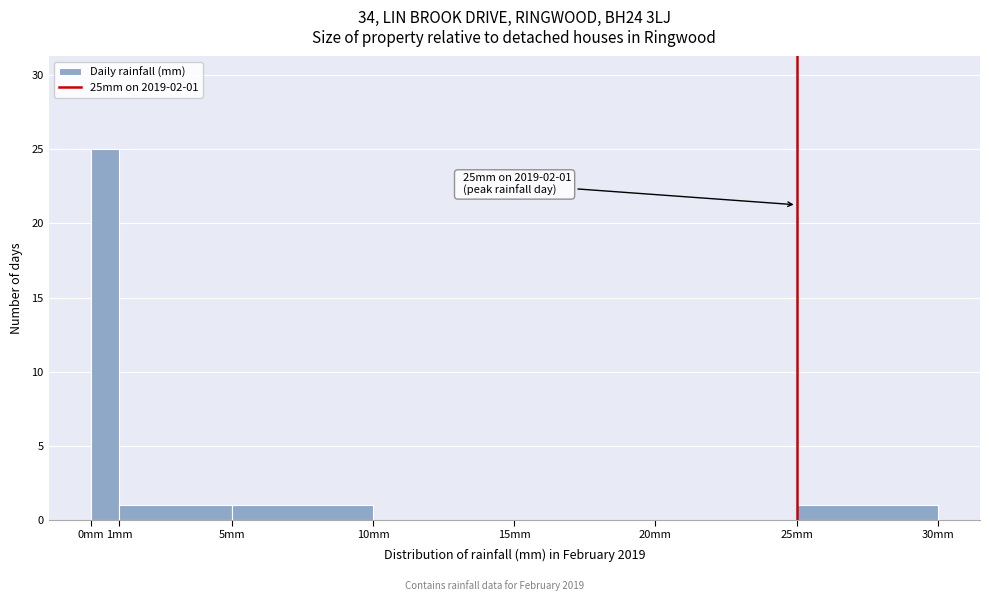

Over which range of the x-axis is the bar tallest?

0 to 1